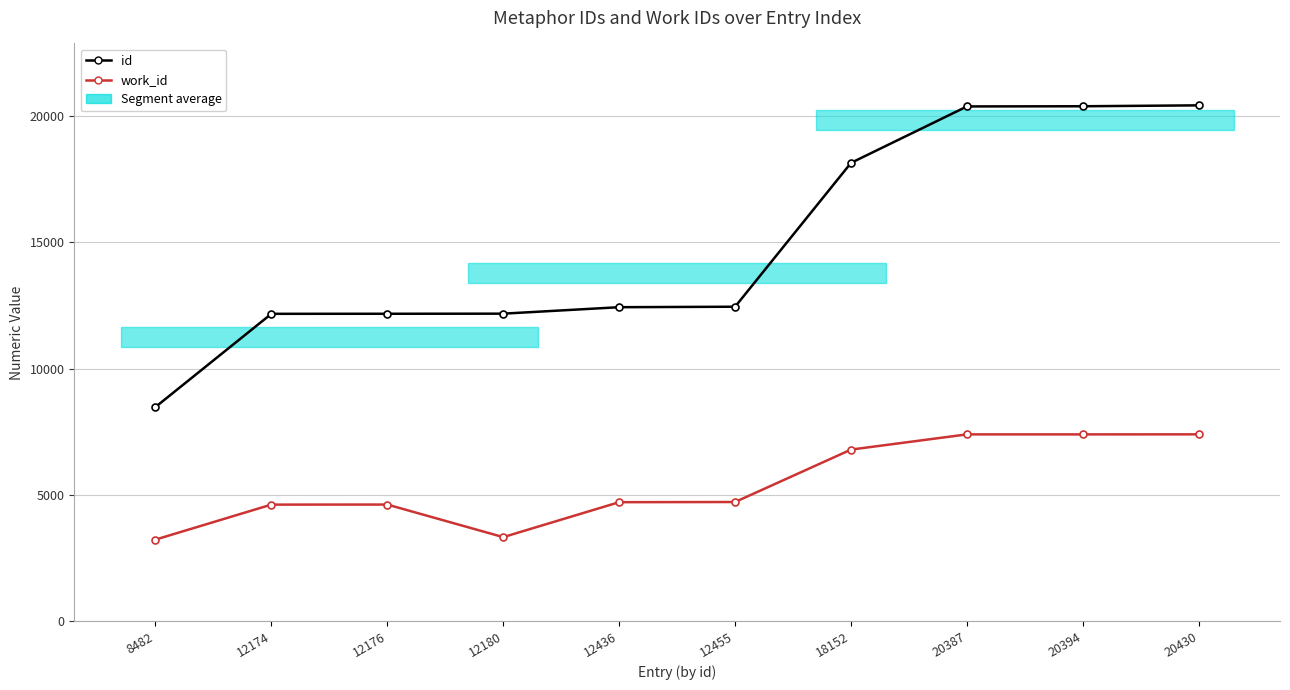

True or false: work_id has a value of 5157 at 20387.

False